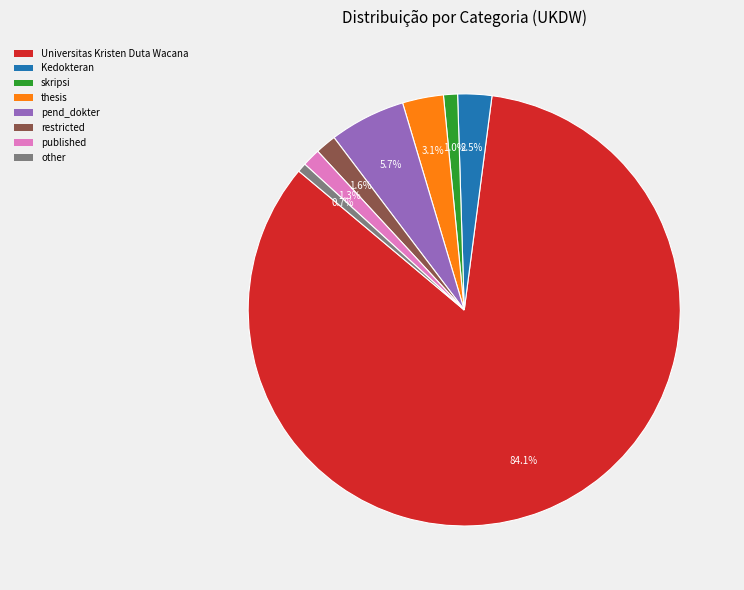

What is the ratio of the value at other to the value at published?

0.5